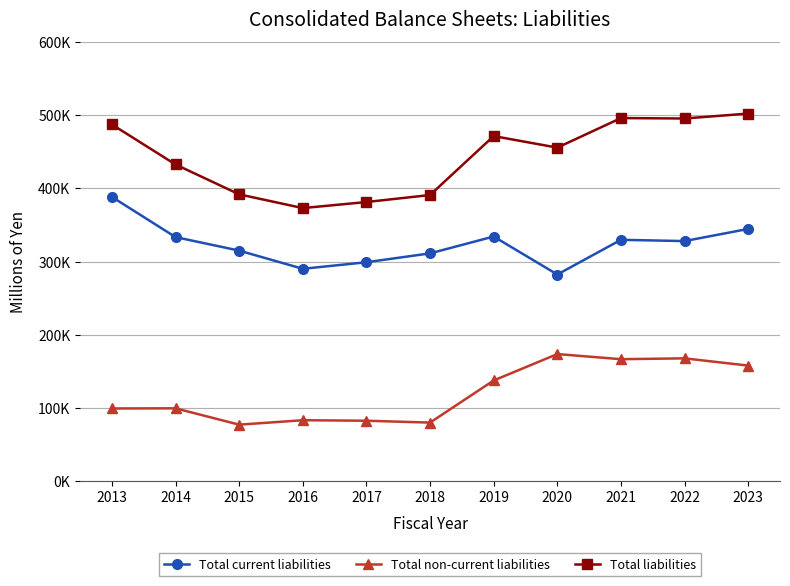

Reading left to right, transcribe all the data shown in this chart.

Total current liabilities: 388365	333426	314944	290081	299050	311180	334212	282278	329694	327978	344597
Total non-current liabilities: 99089	99291	76942	83009	82328	79779	137349	173472	166473	167627	157720
Total liabilities: 487454	432718	391887	373090	381379	390960	471562	455751	496168	495606	502318